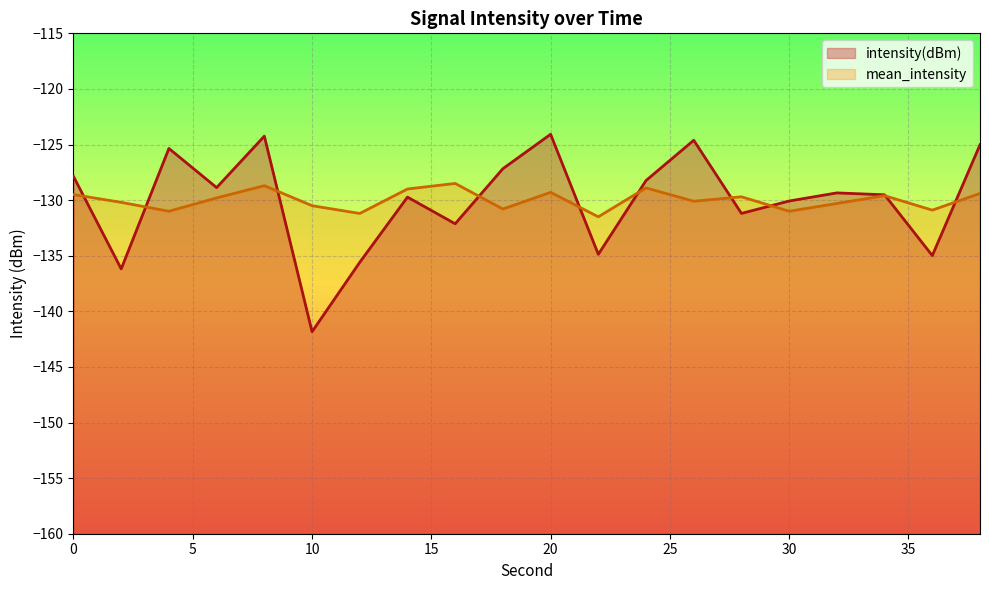

At which category is the sum across all series the highest?

8